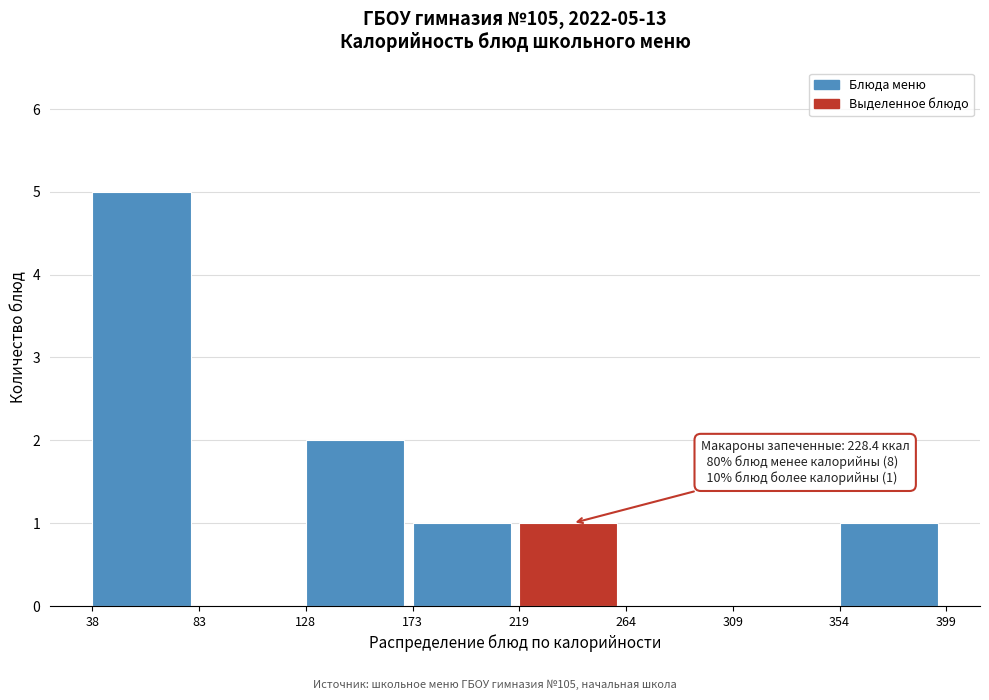

Over which range of the x-axis is the bar tallest?

38 to 83